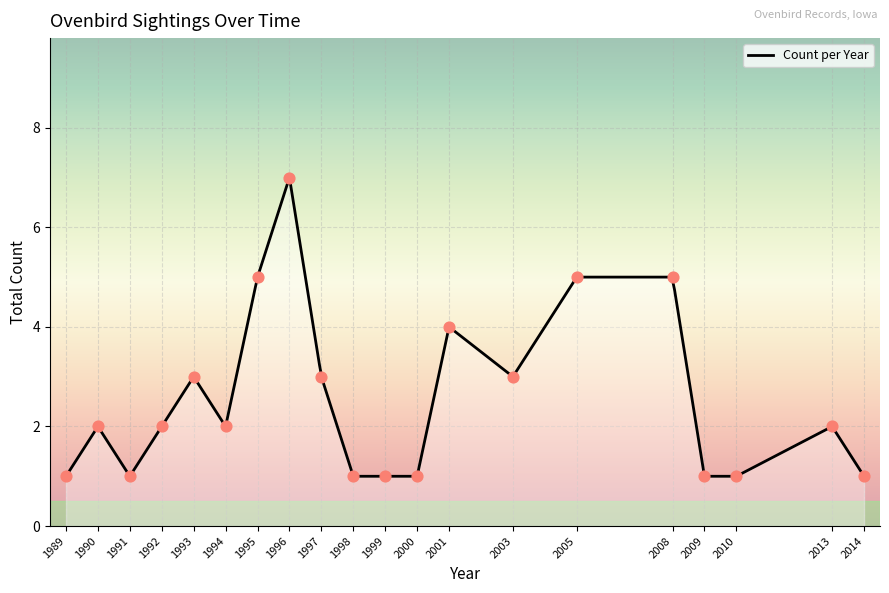

What is the highest value of the Count per Year series?

6.9